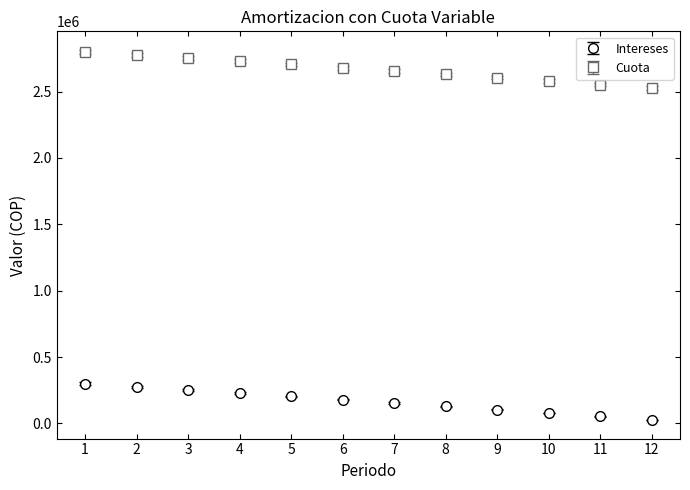

What is the difference between the highest and lowest values at 8?

2500000.0